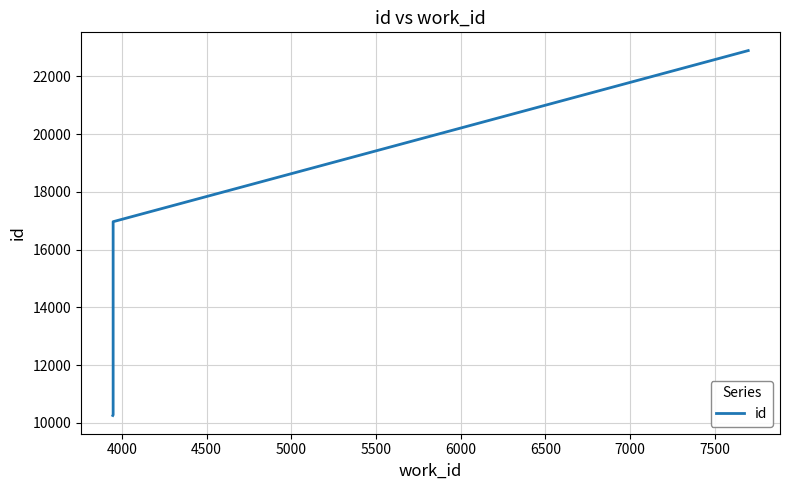

How many lines are shown in the chart?

1